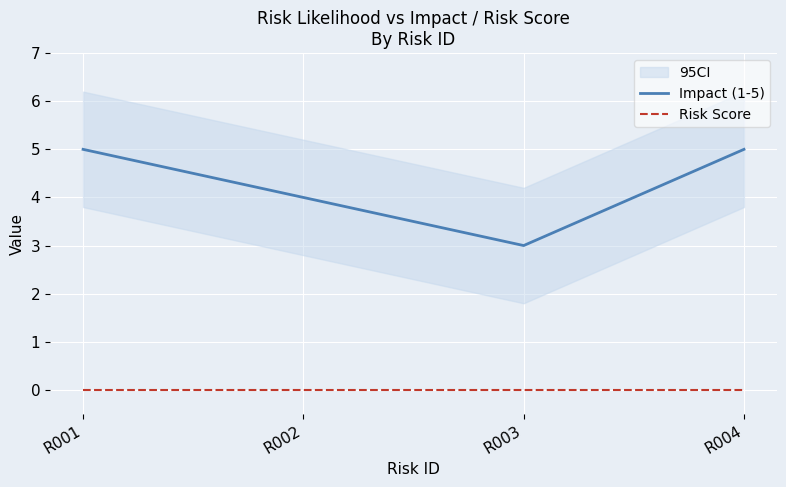

True or false: Risk Score and Impact (1-5) cross at least once.

False